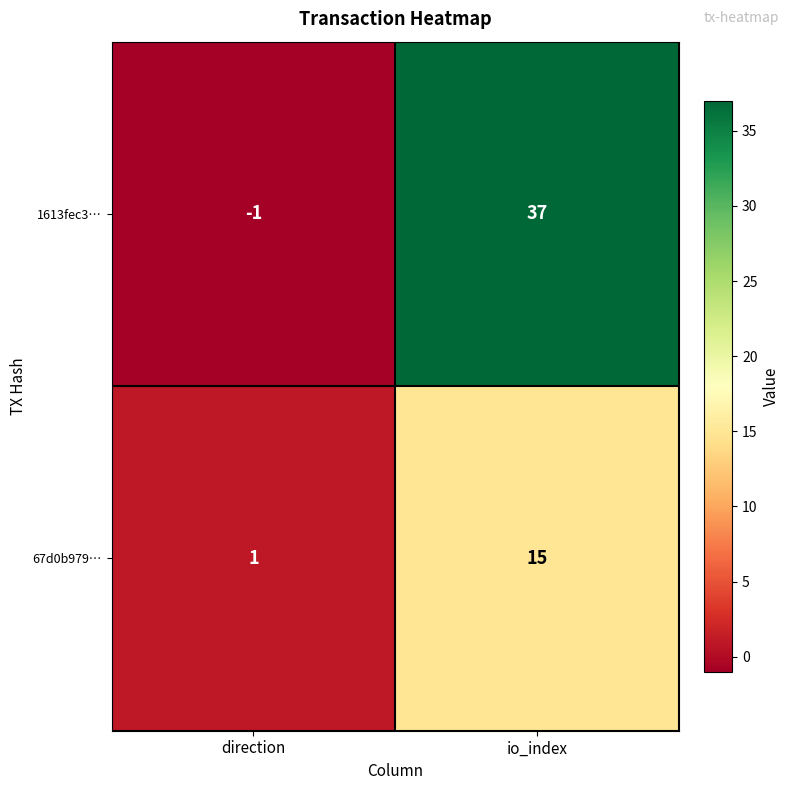

What is the sum of the 67d0b979… values at direction and io_index?

16